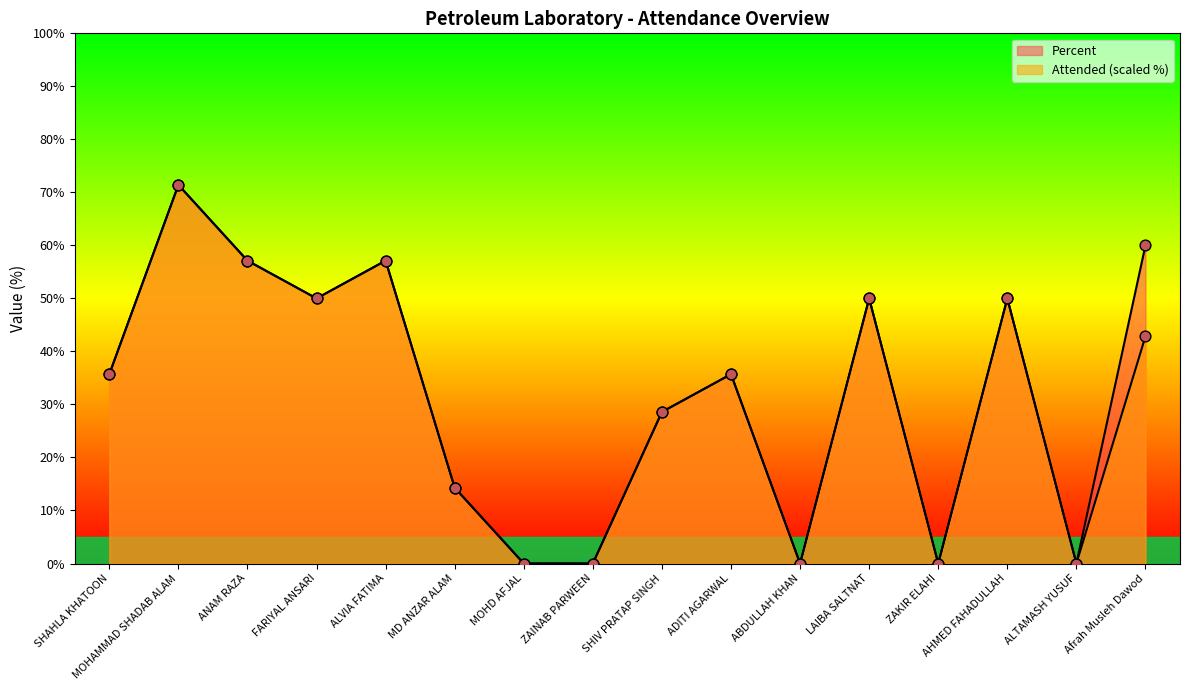

Which series has the largest total across all categories?

Percent